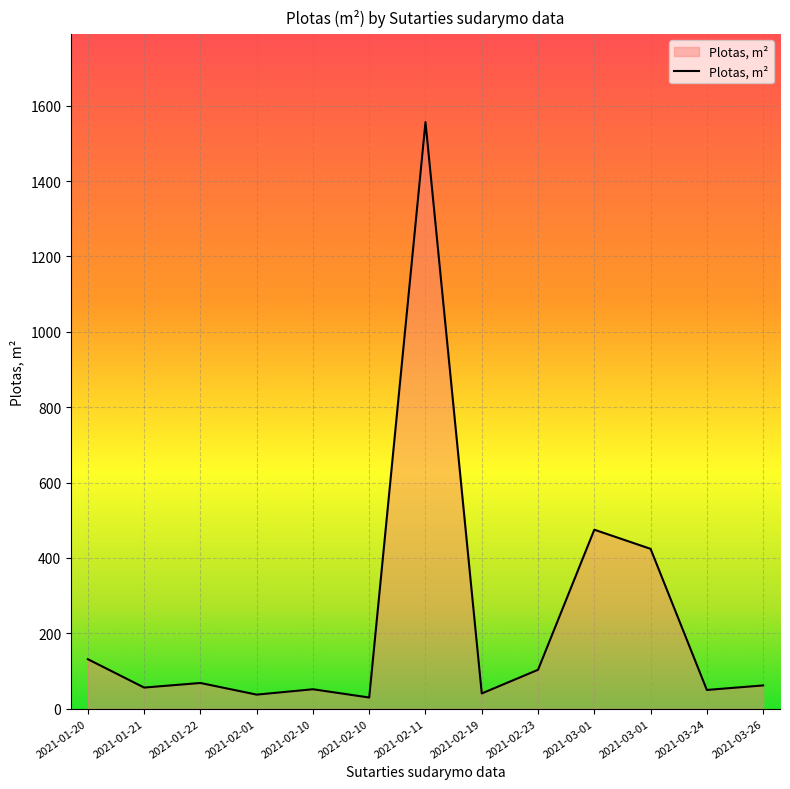

Is this an area chart (filled region under the line)?

Yes